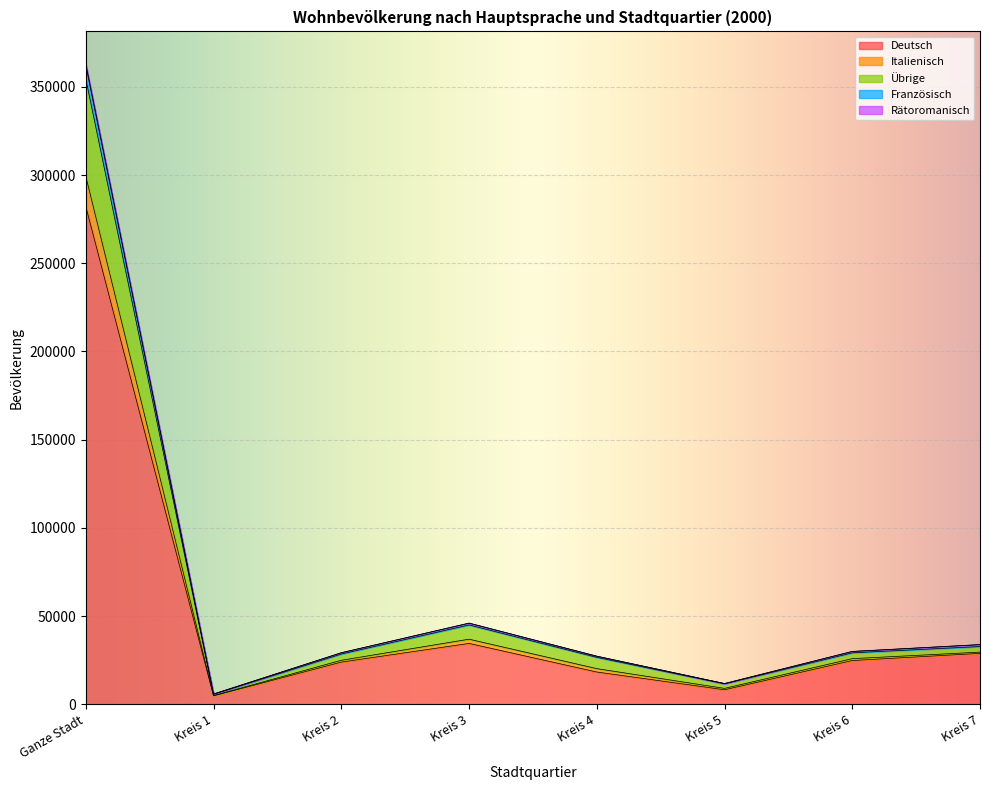

Which category has the highest value in the Deutsch series?

Ganze Stadt